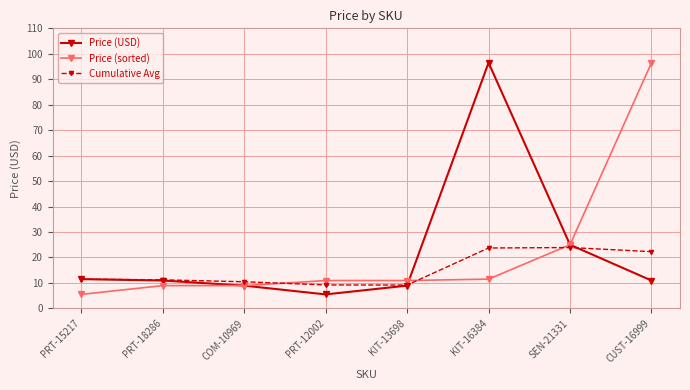

Does the chart have visible grid lines?

Yes